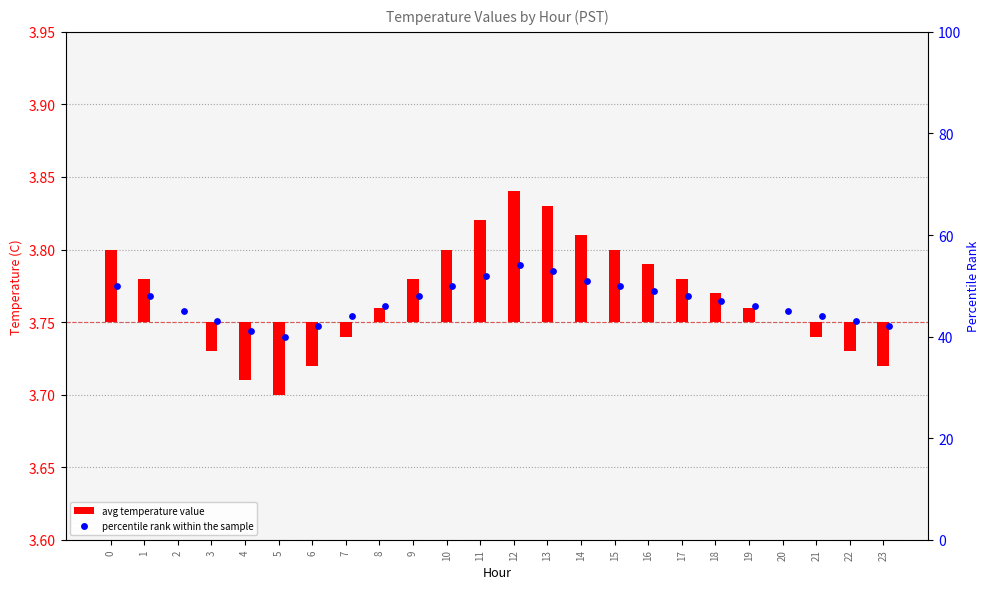

Which series has the largest total across all categories?

percentile rank within the sample